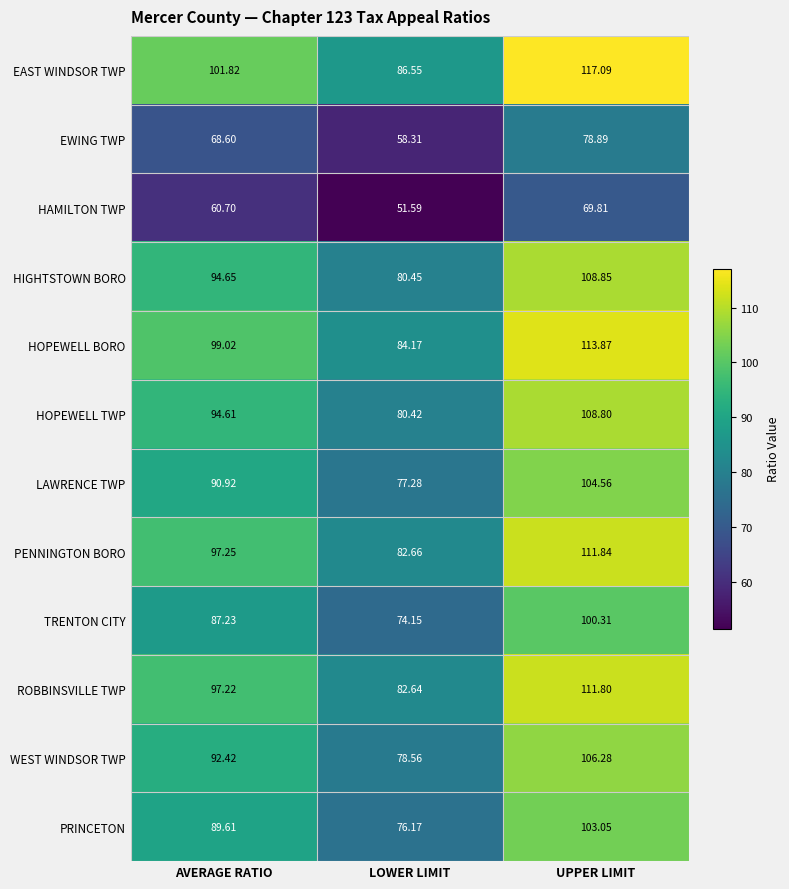

How many series are shown in this chart?

12